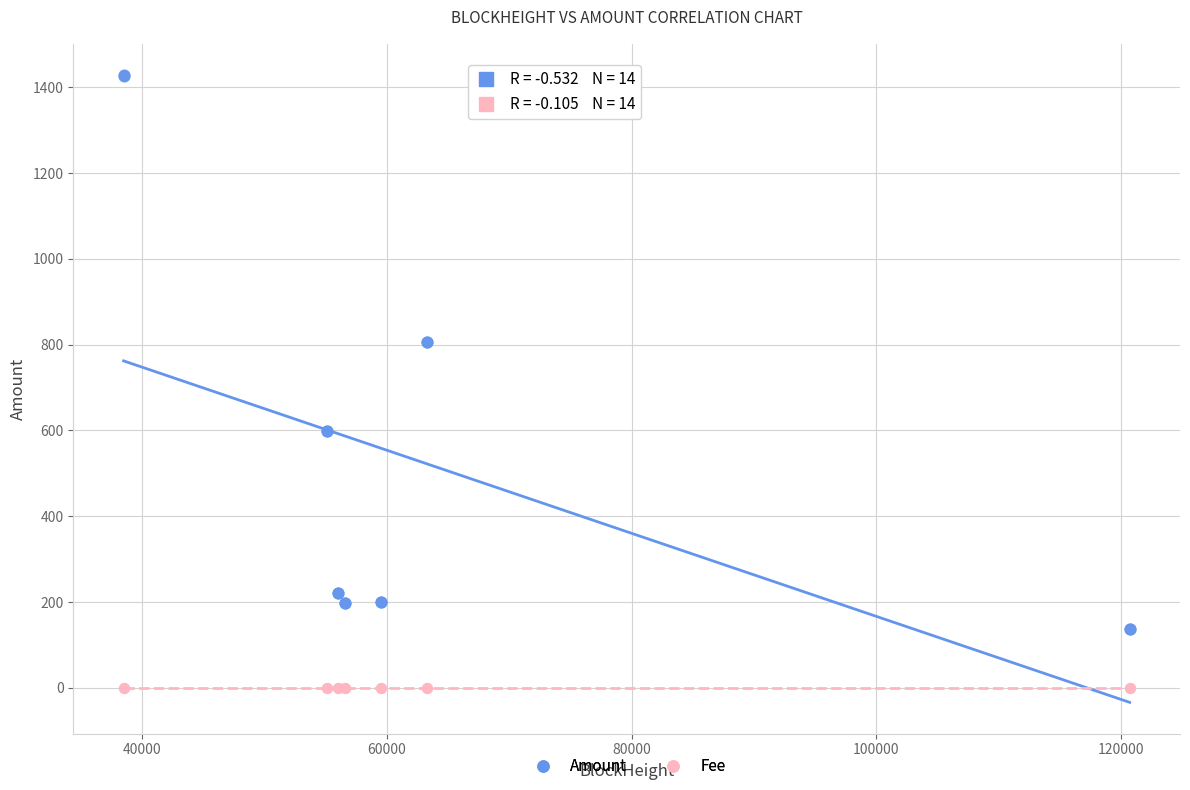

Which series contains the lowest Y value?

Fee